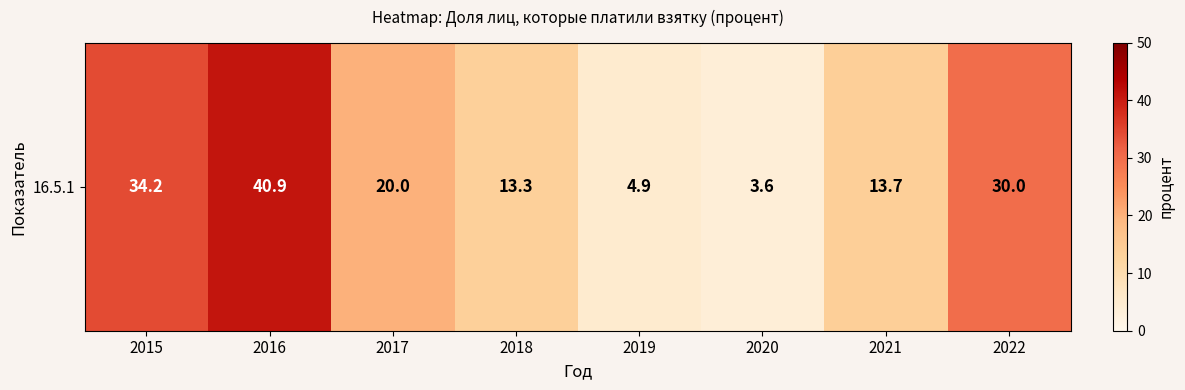

What is the sum of all values?

160.6